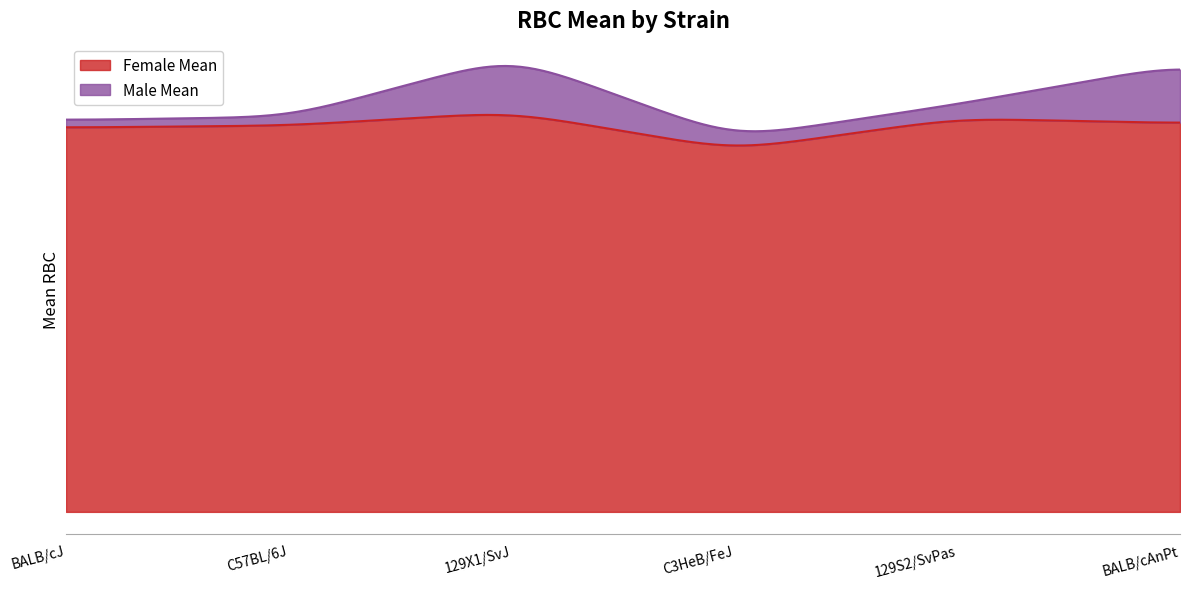

True or false: Male Mean and Female Mean cross at least once.

False